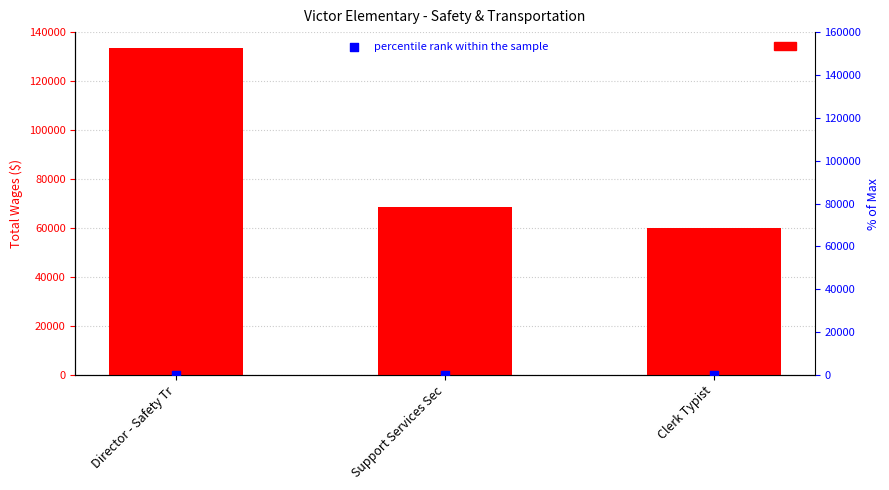

At which category is the sum across all series the highest?

Director - Safety Tr